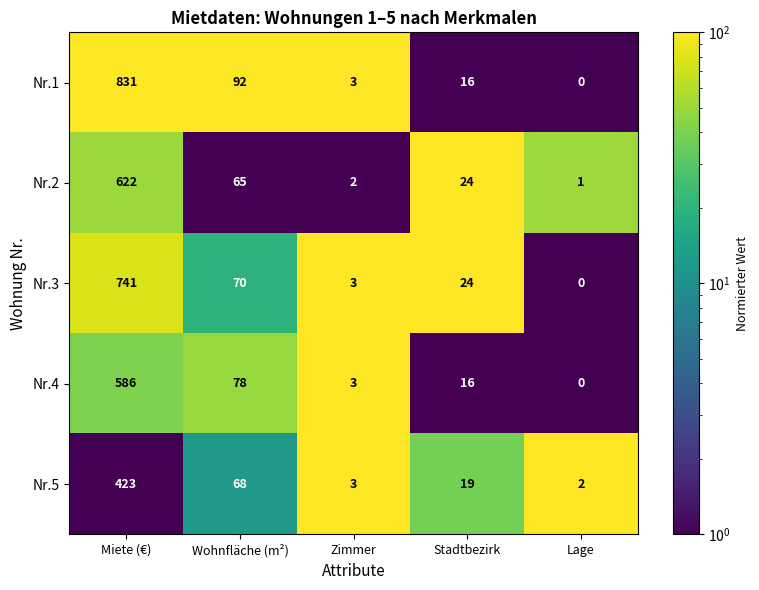

What is the greatest value displayed?

831